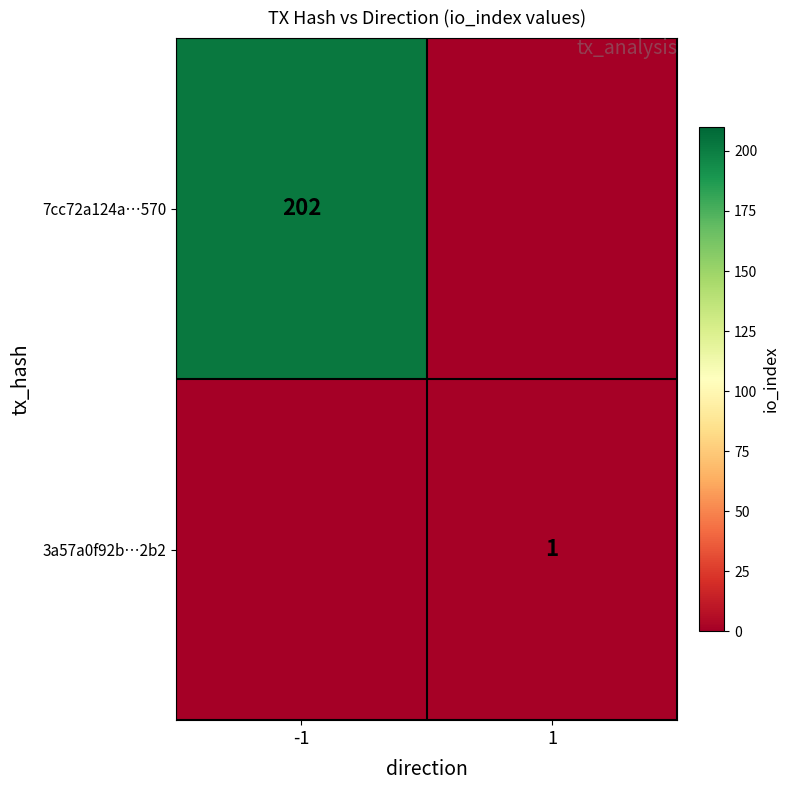

True or false: 7cc72a124a…570 has a value of 81 at -1.

False